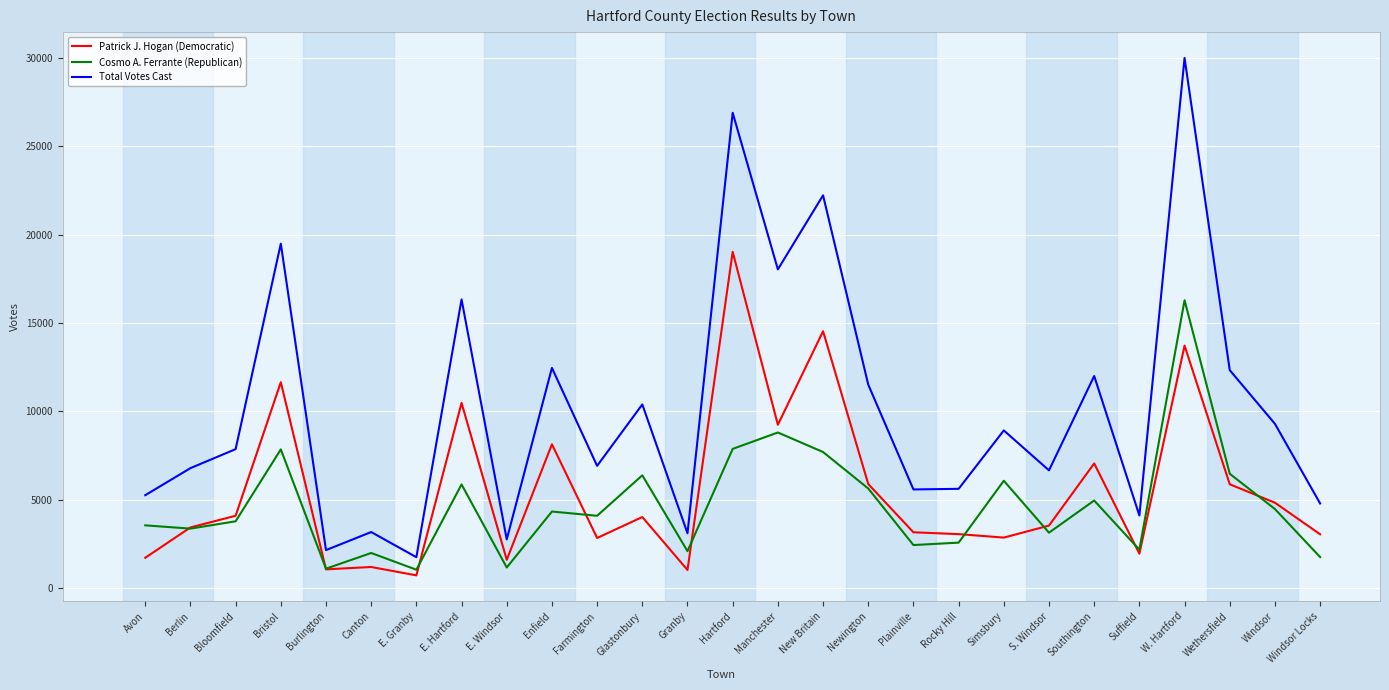

What is the spread (max minus min) of values at Windsor?

4824